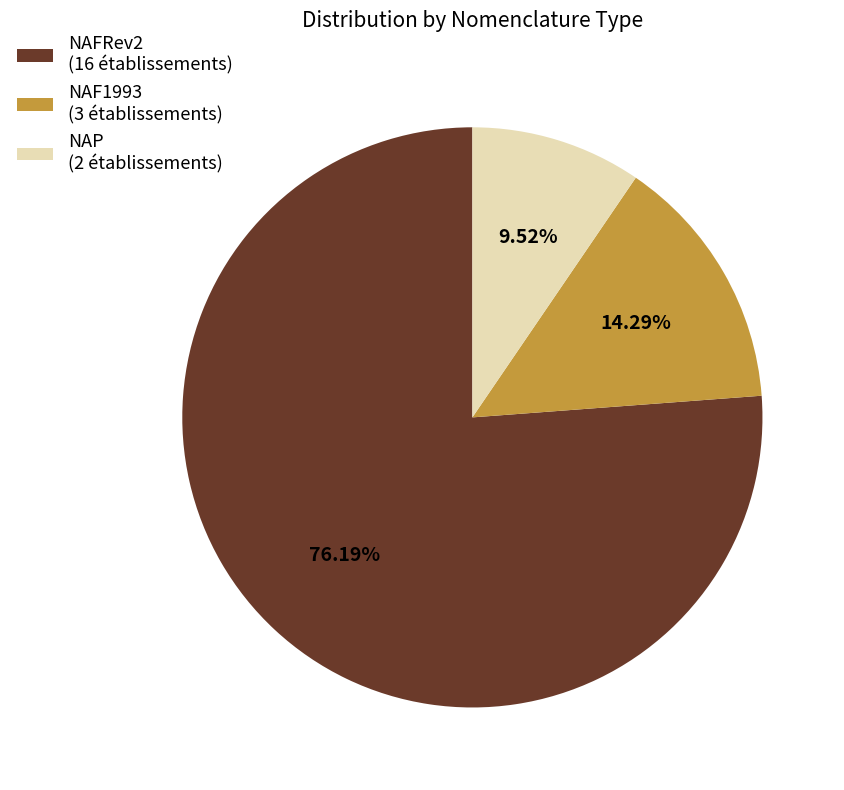

Do NAFRev2 (16 établissements) and NAP (2 établissements) together represent more than half of the pie?

Yes